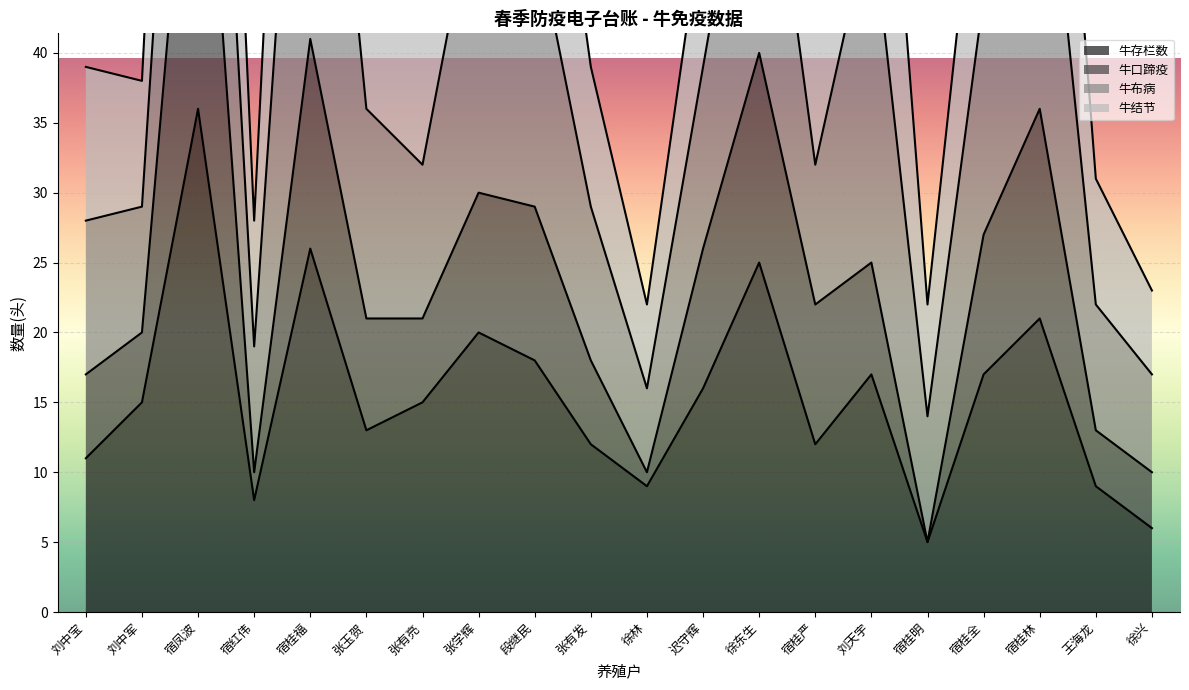

What is the minimum value for 牛存栏数?

5